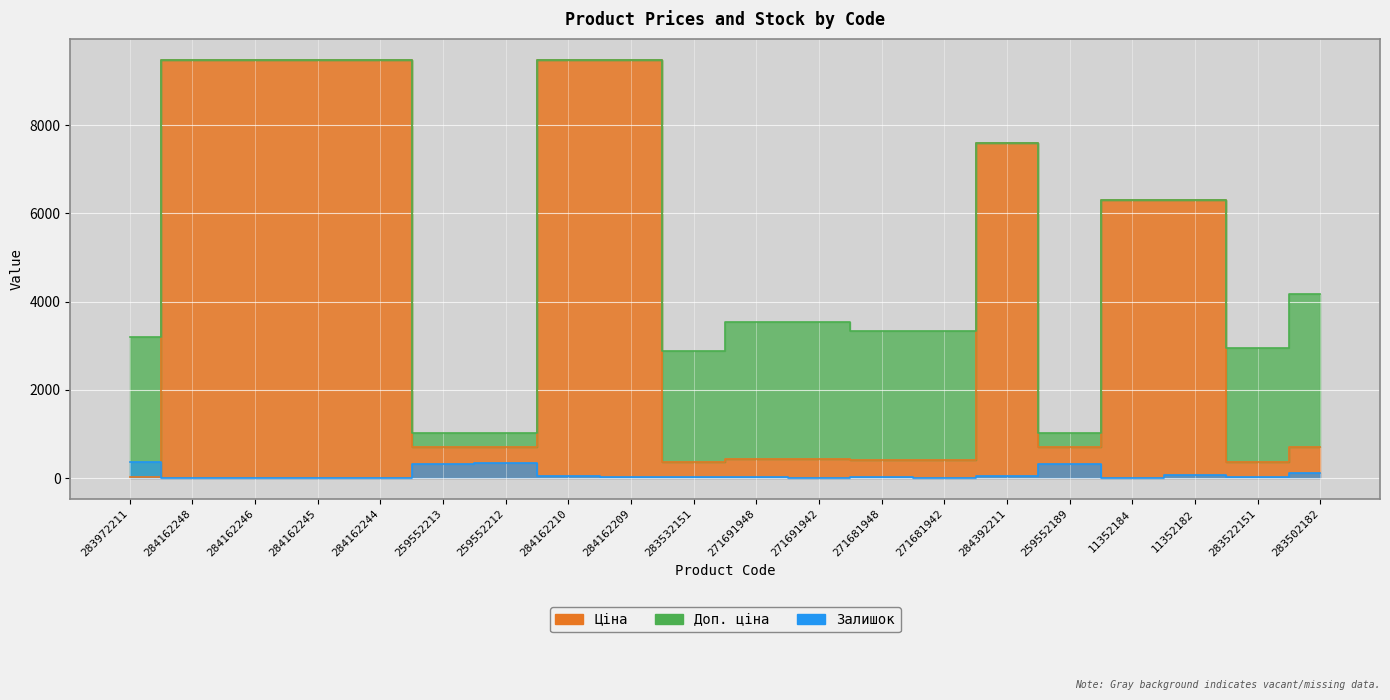

Does the chart display data point markers on the line(s)?

No